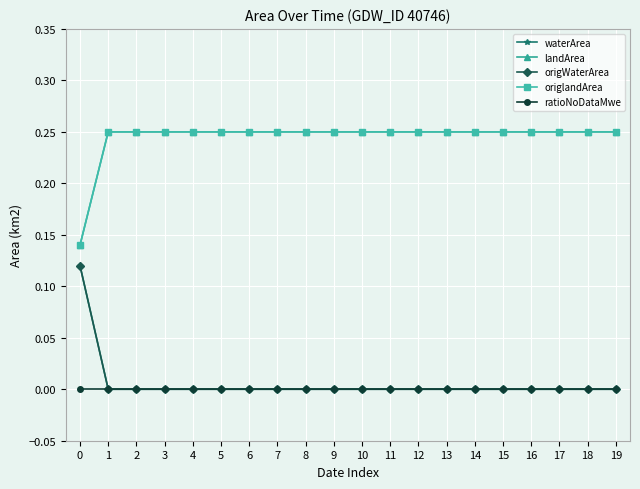

What is the sum of all waterArea values?

0.1